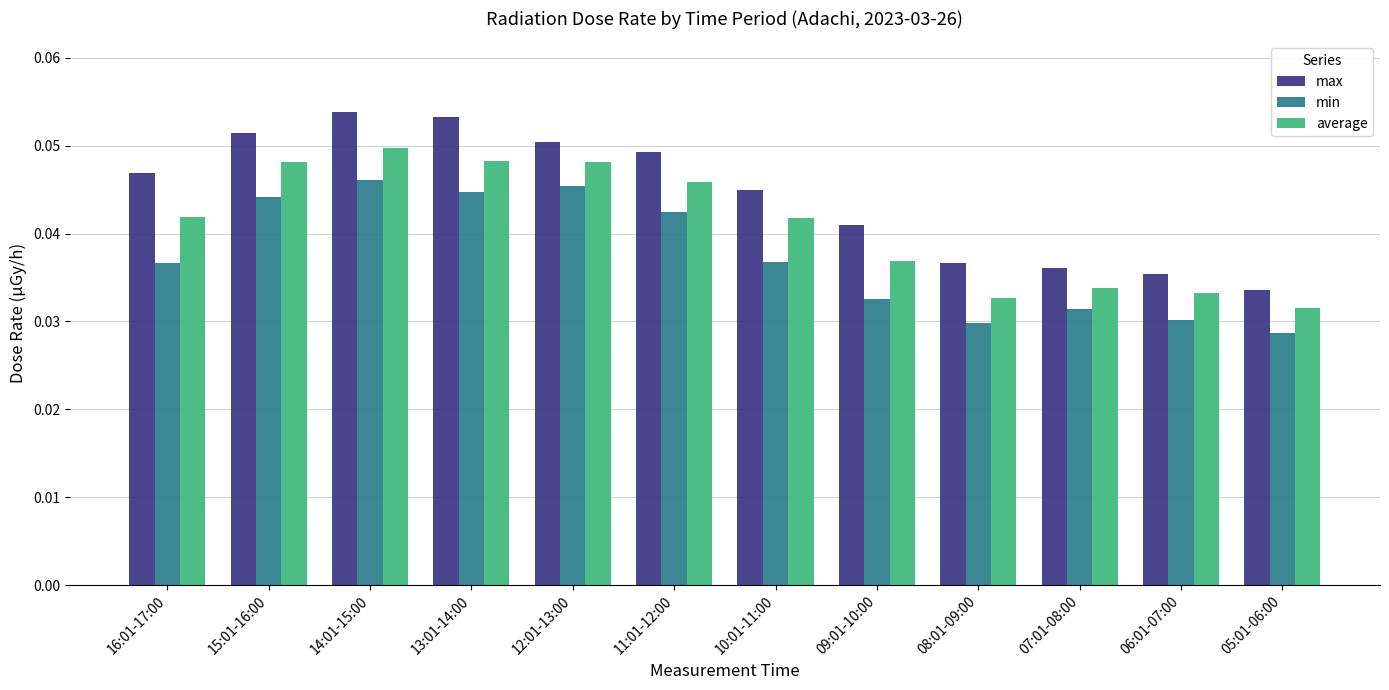

Count the average values in the range 0 to 1.

12